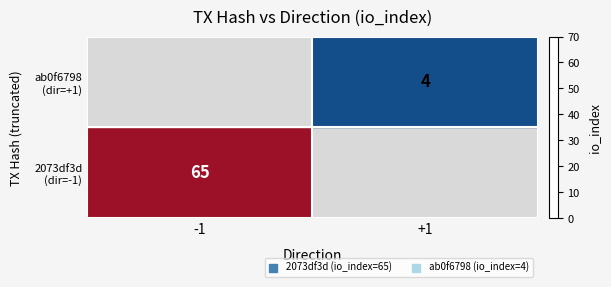

What is the spread (max minus min) of values at +1?

4